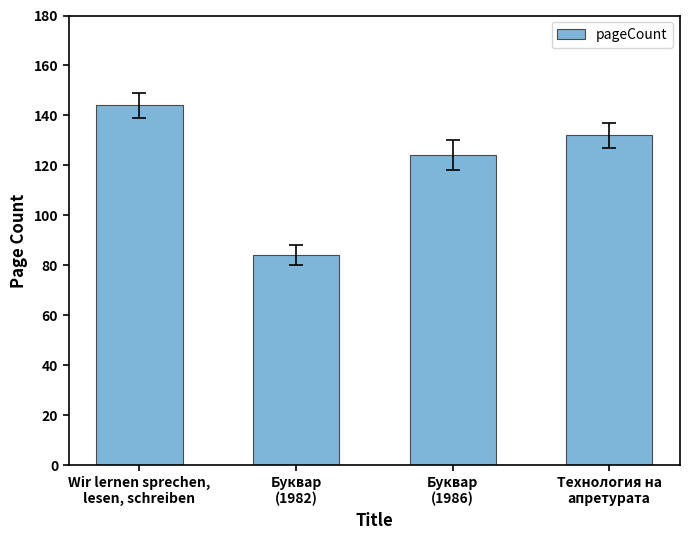

True or false: the data shows 222 at Буквар
(1986).

False